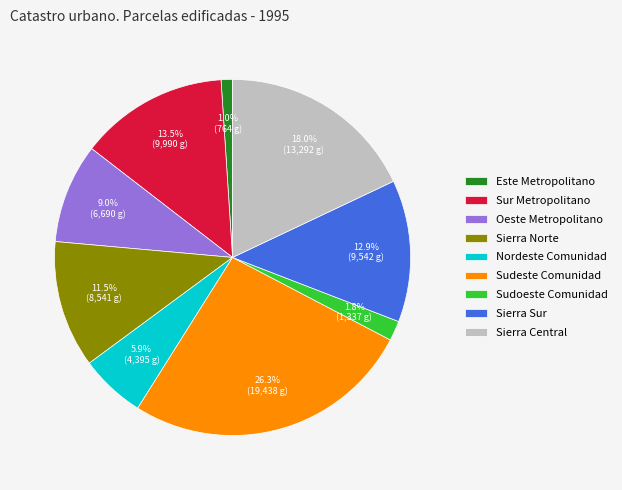

How many segments does this pie chart have?

9